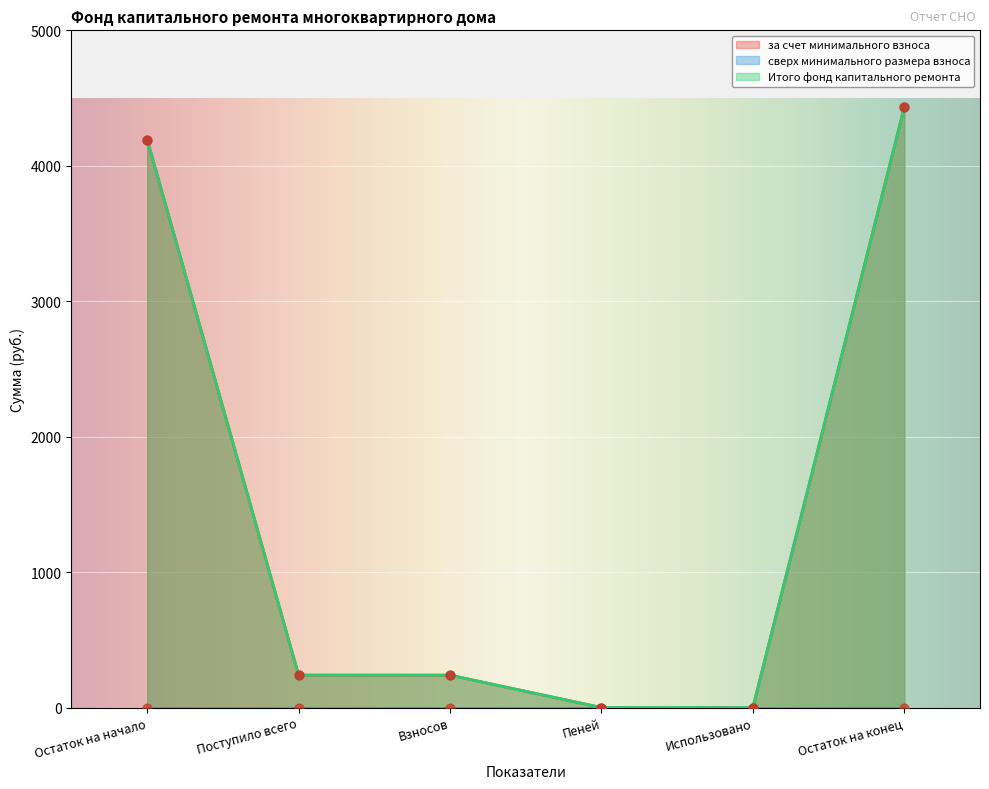

Which series contains the lowest Y value?

за счет минимального взноса